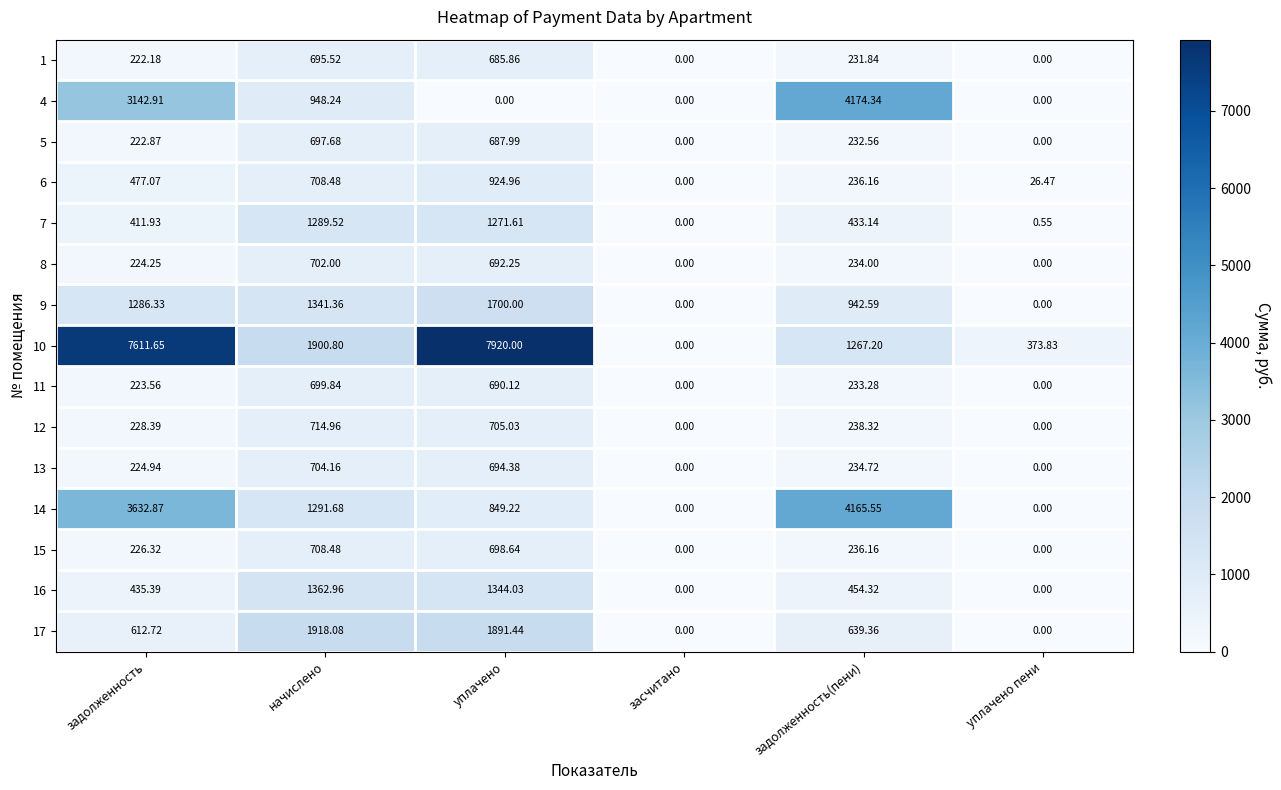

At how many categories does at least one series exceed 4778?

2